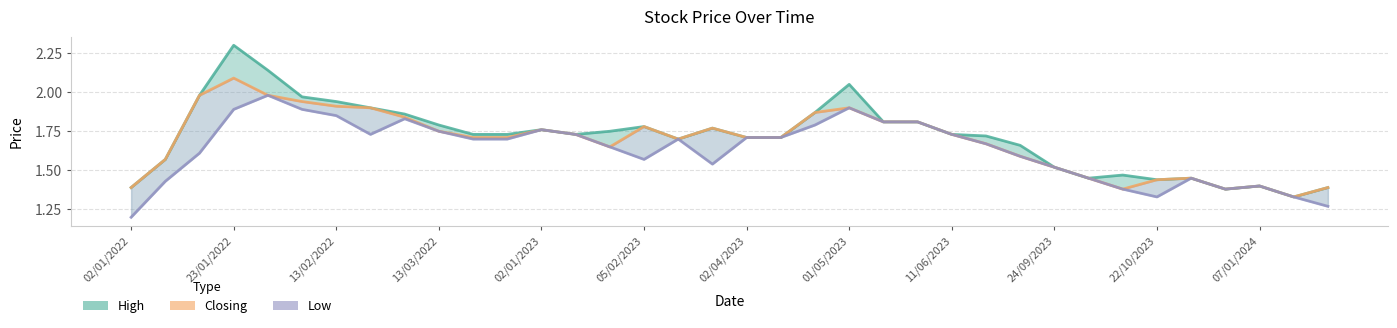

Does the chart display data point markers on the line(s)?

No